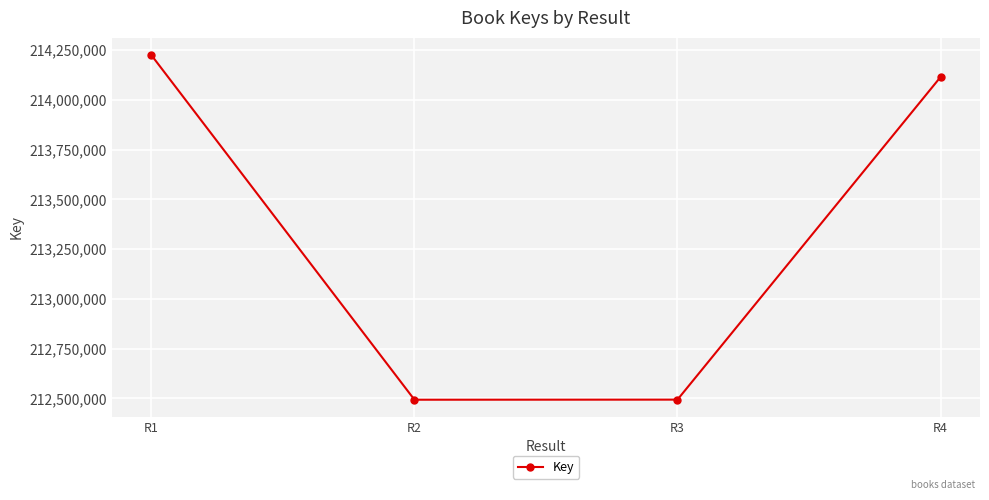

The value at R2 is 212493844. True or false?

True